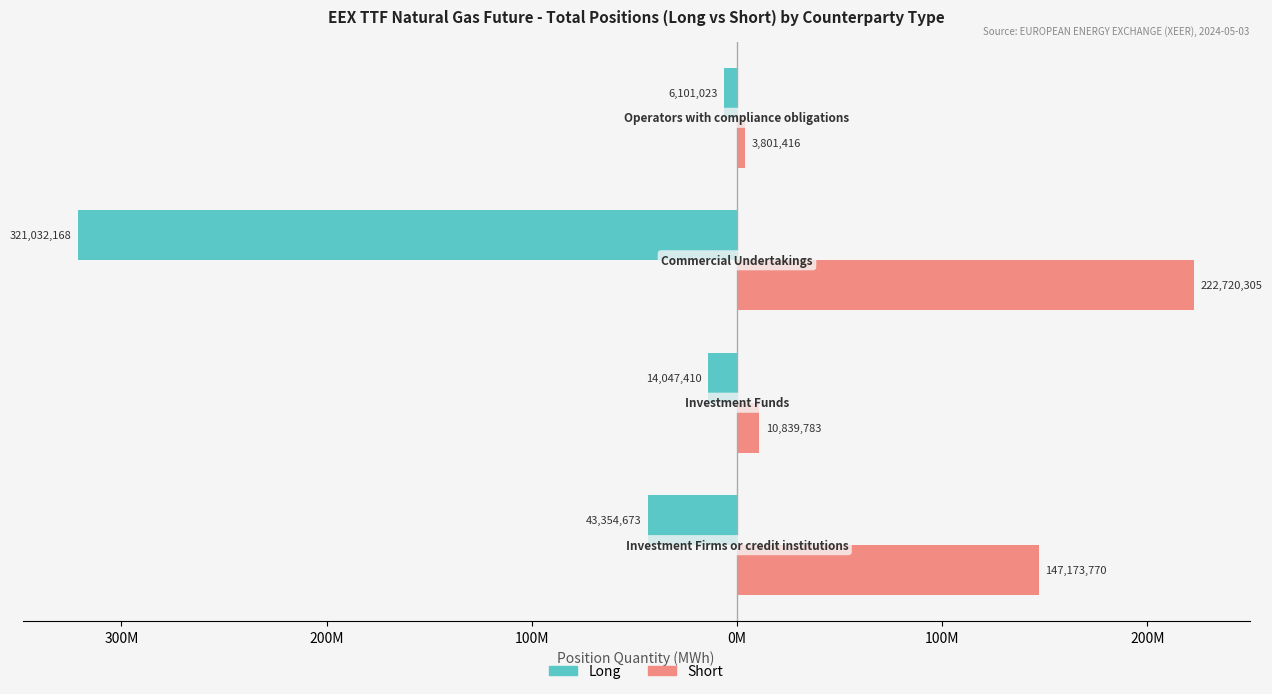

Which series has the largest total across all categories?

Short